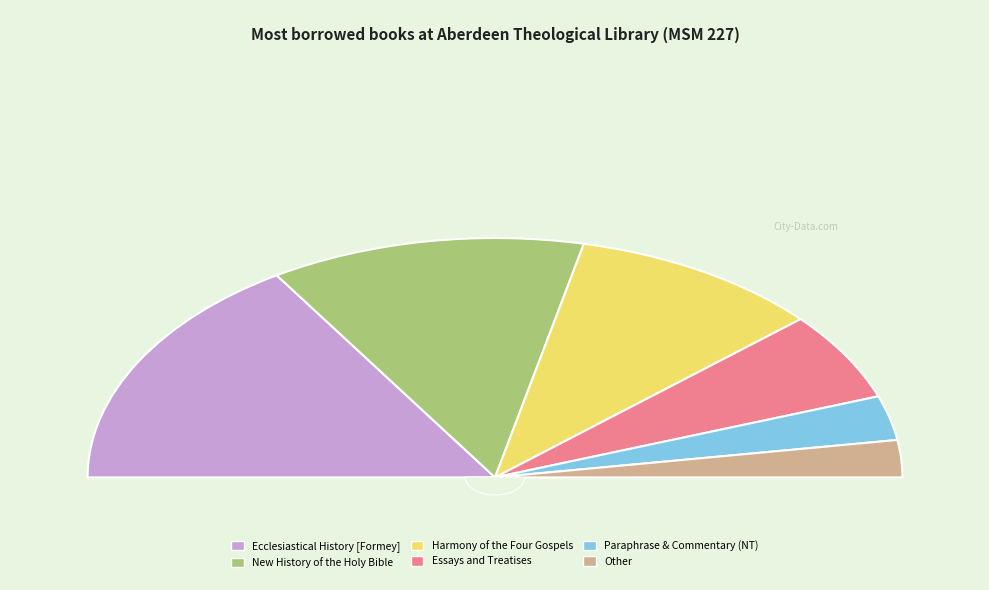

How many segments does this pie chart have?

6